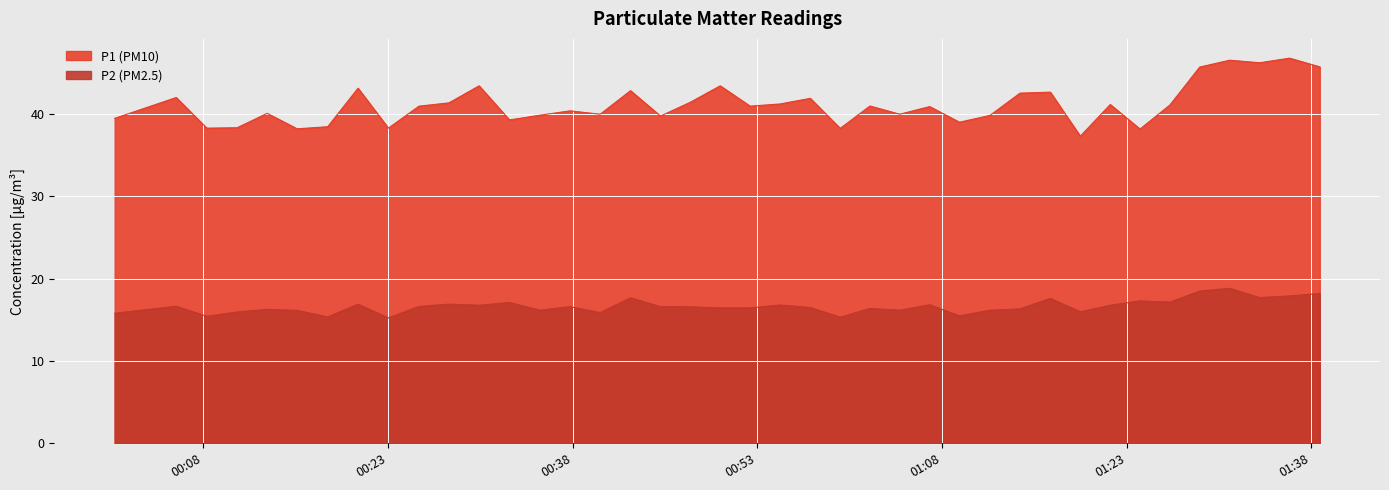

At how many categories does at least one series exceed 23?

40